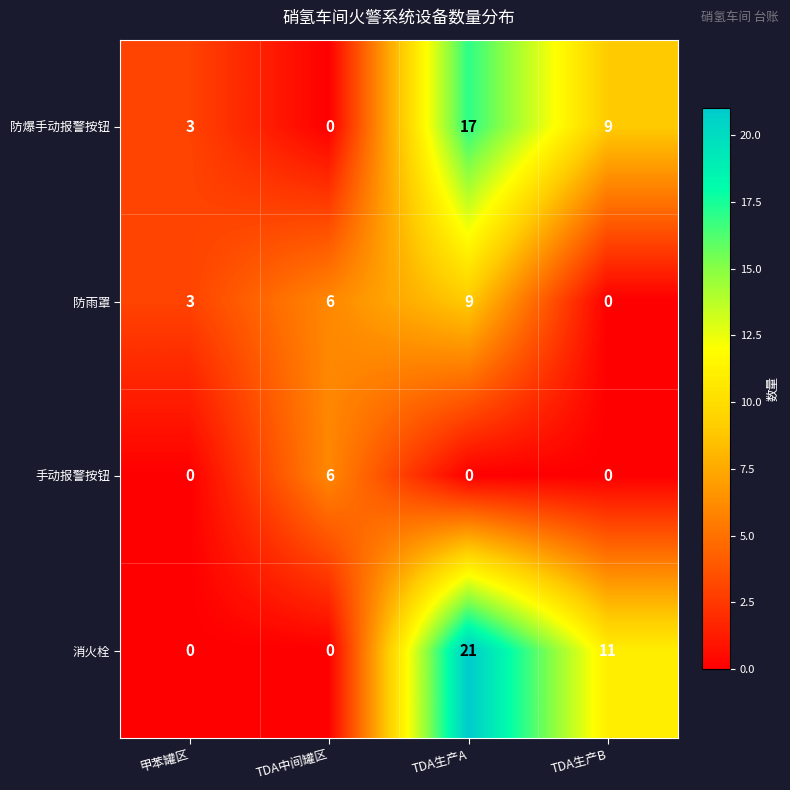

What is the average value of the 消火栓 series?

8